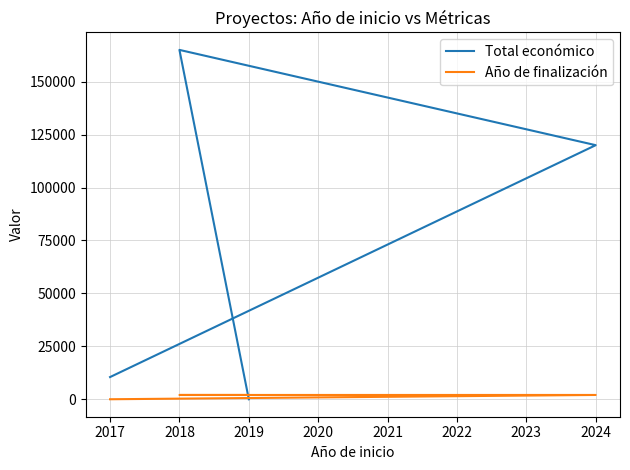

The value of Año de finalización at 2017 is 0. True or false?

True